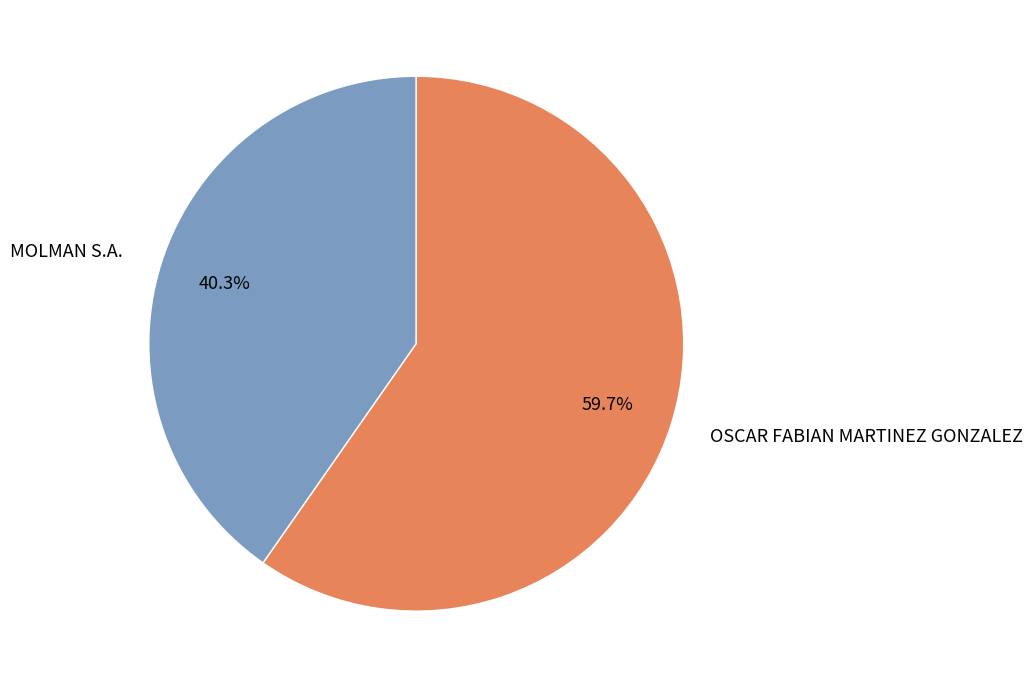

Does OSCAR FABIAN MARTINEZ GONZALEZ represent more than half of the total?

Yes